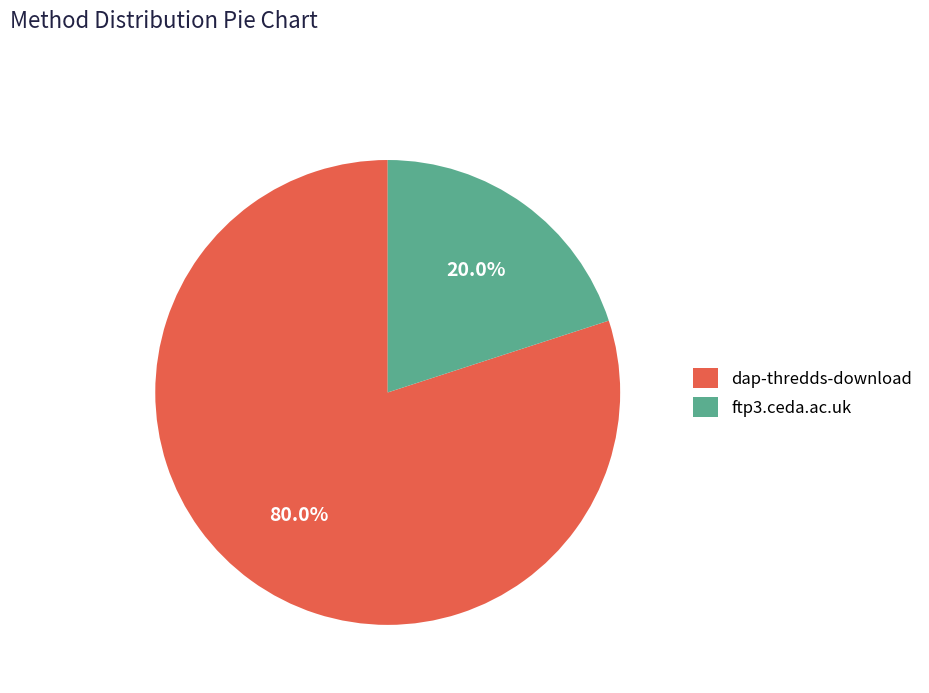

The ftp3.ceda.ac.uk slice represents 20% of the pie. True or false?

True